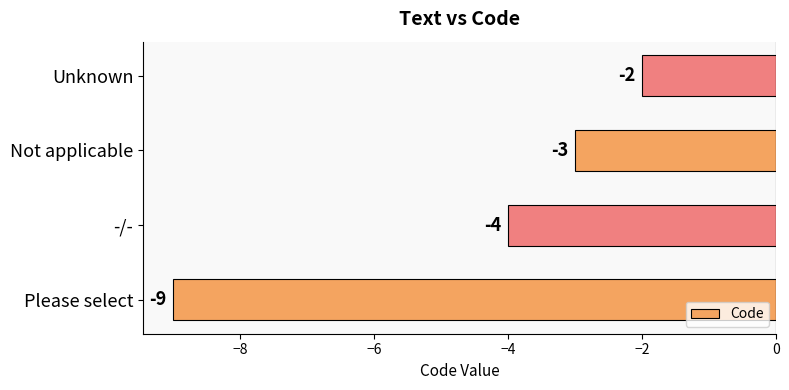

Which label corresponds to the largest value in the chart?

Unknown